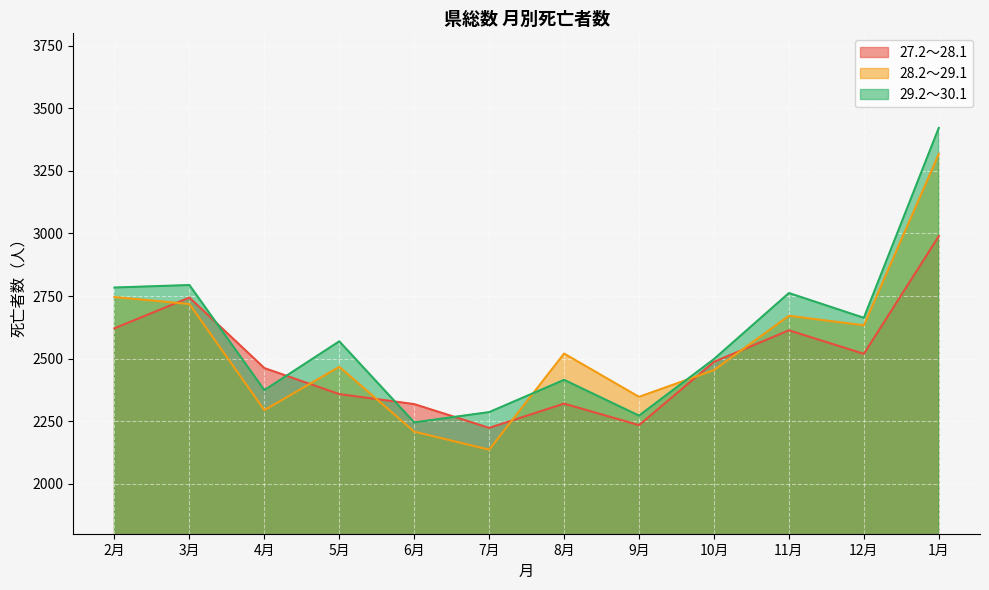

What is the difference between the highest and lowest values at 8月?

200